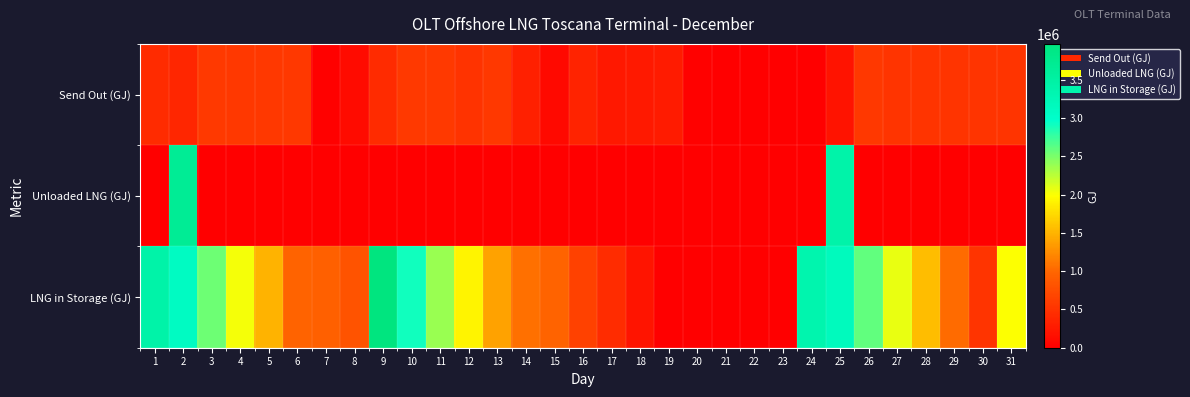

Reading right to left, what are all the values shown in this chart?

Send Out (GJ): 31=520770.3	30=520784.3	29=517544.9	28=517589.5	27=520759.6	26=558038.3	25=198161.2	24=0.0	23=0.0	22=0.0	21=0.0	20=29706.8	19=263976.2	18=259170.3	17=241456.7	16=347530.1	15=99170.2	14=315551.8	13=558048.2	12=505078.6	11=558143.0	10=558191.8	9=432115.9	8=119898.4	7=29753.7	6=558051.8	5=558038.1	4=558033.9	3=558135.1	2=378041.4	1=422856.8
Unloaded LNG (GJ): 31=0.0	30=0.0	29=0.0	28=0.0	27=0.0	26=0.0	25=3423312.9	24=0.0	23=0.0	22=0.0	21=0.0	20=0.0	19=0.0	18=0.0	17=0.0	16=0.0	15=0.0	14=0.0	13=0.0	12=0.0	11=0.0	10=3296.3	9=0.0	8=0.0	7=0.0	6=0.0	5=0.0	4=0.0	3=0.0	2=3684721.1	1=0.0
LNG in Storage (GJ): 31=1986971.6	30=517768.6	29=1038529.8	28=1556104.5	27=2073679.3	26=2594440.5	25=3152440.5	24=3350440.5	23=0.0	22=0.0	21=0.0	20=0.0	19=0.0	18=204129.3	17=434342.8	16=646840.1	15=965392.6	14=1064585.4	13=1380202.4	12=1909254.5	11=2385370.1	10=2914570.1	9=3968837.7	8=820605.5	7=940410.1	6=970355.7	5=1499407.7	4=2028459.7	3=2557511.8	2=3086711.8	1=3435911.8